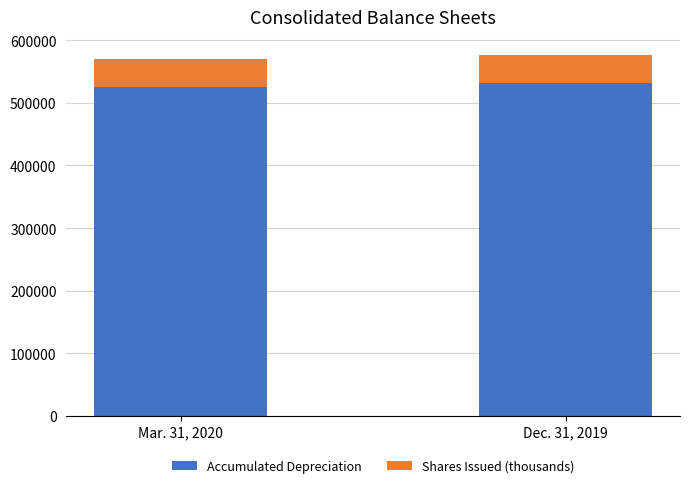

What is the lowest value of the Accumulated Depreciation series?

525933